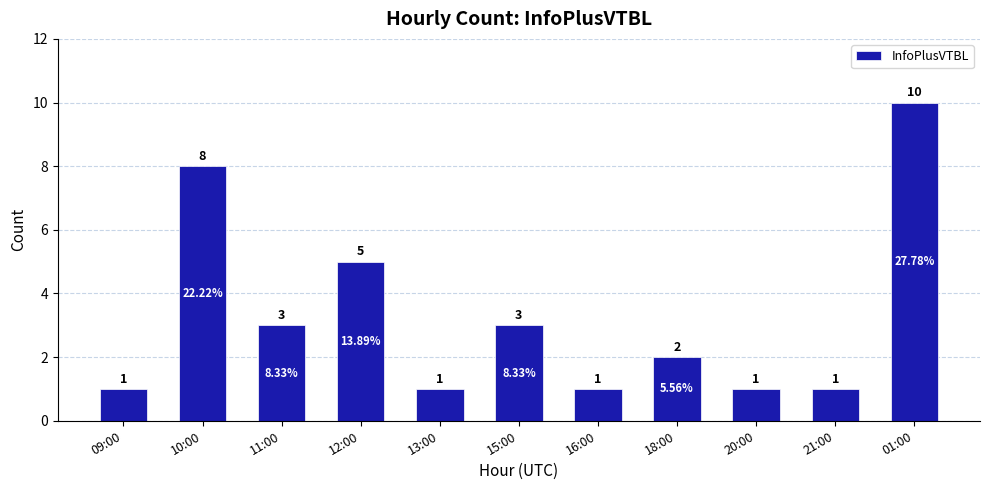

What is the ratio of the value at 13:00 to the value at 09:00?

1.0